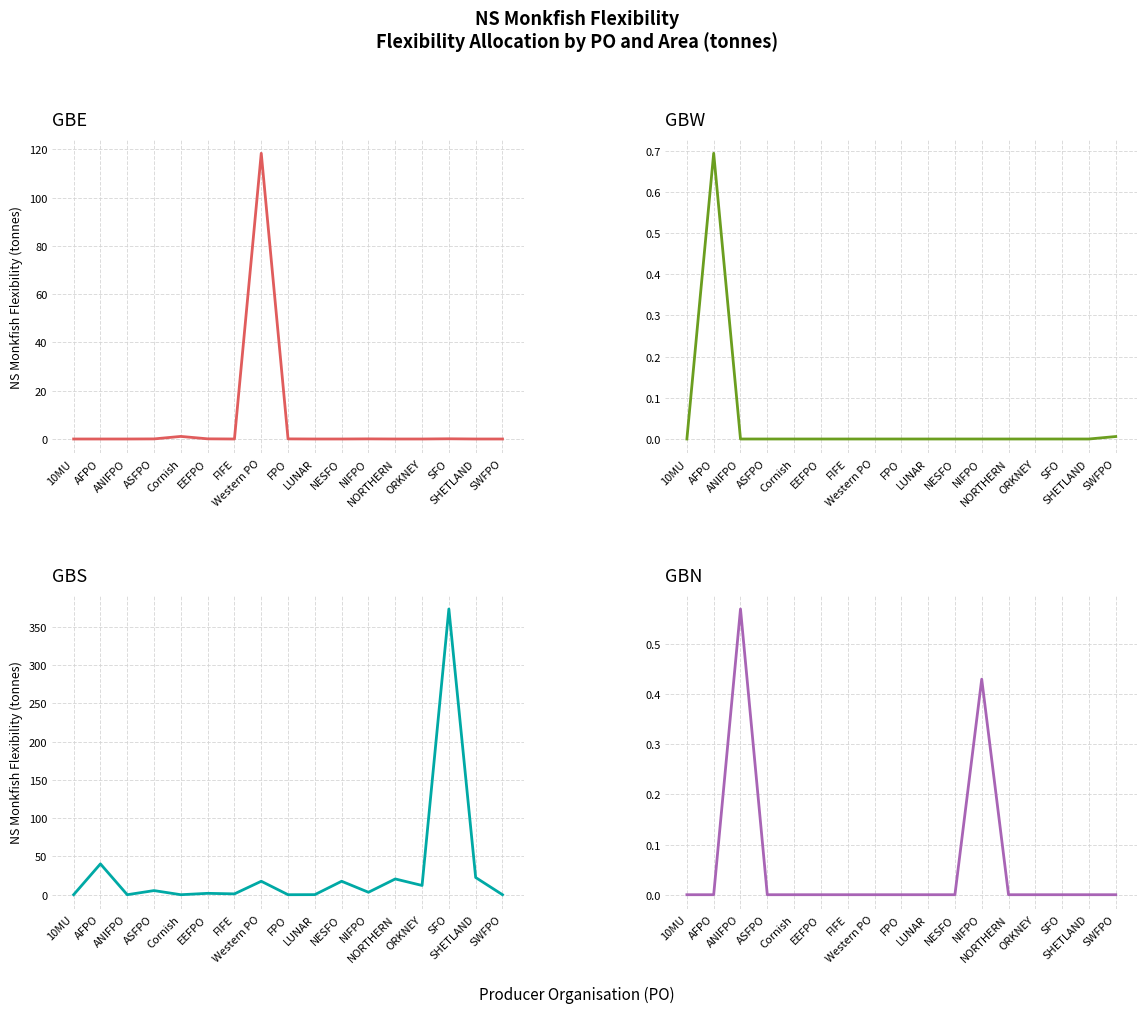

Does the chart display data point markers on the line(s)?

No